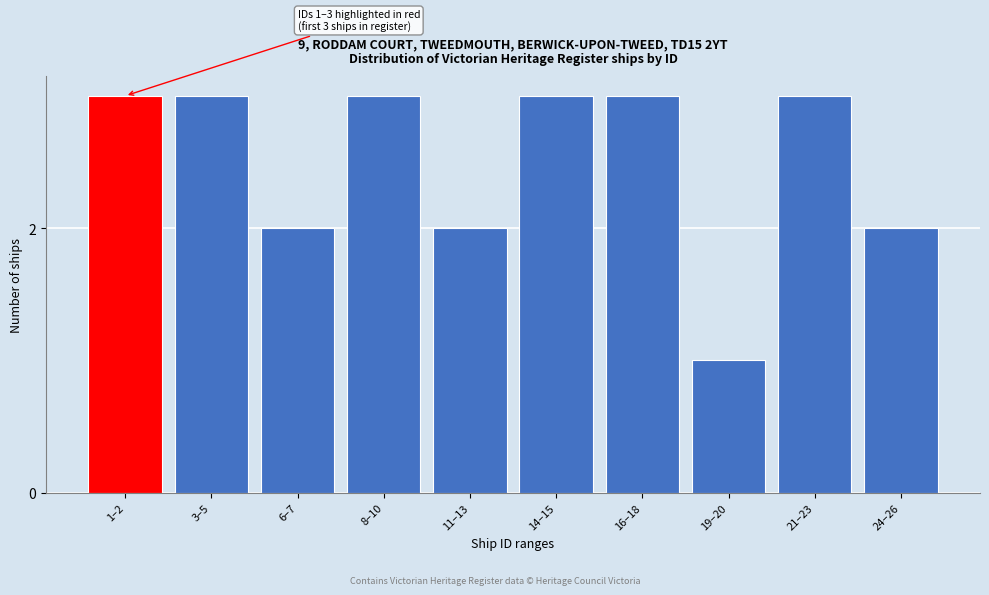

Reading left to right, transcribe all the data shown in this chart.

3	3	2	3	2	3	3	1	3	2